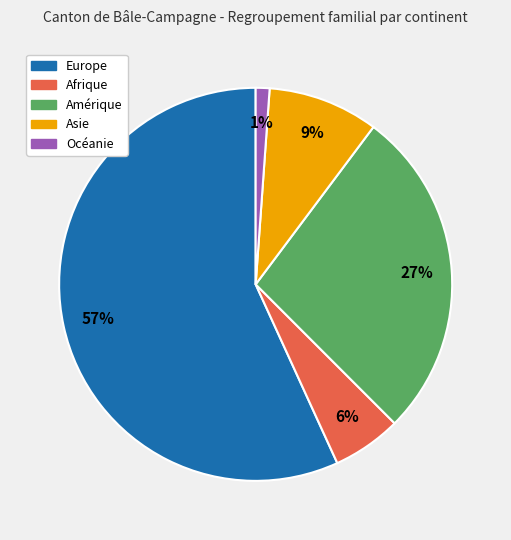

Rank the categories by value from lowest to highest.

Océanie, Afrique, Asie, Amérique, Europe